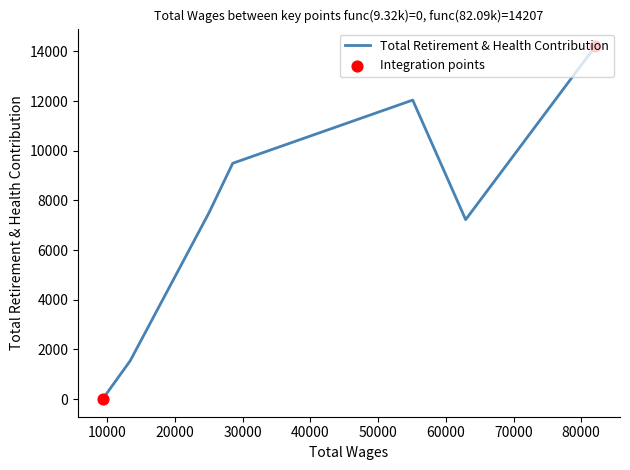

True or false: there are more than 0 points higher than both neighbors.

True